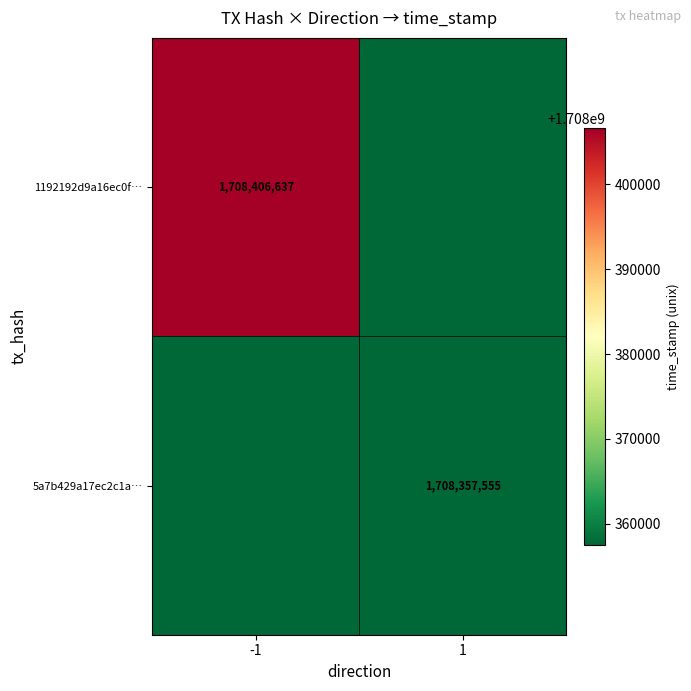

What is the minimum value shown in the chart?

1707357555